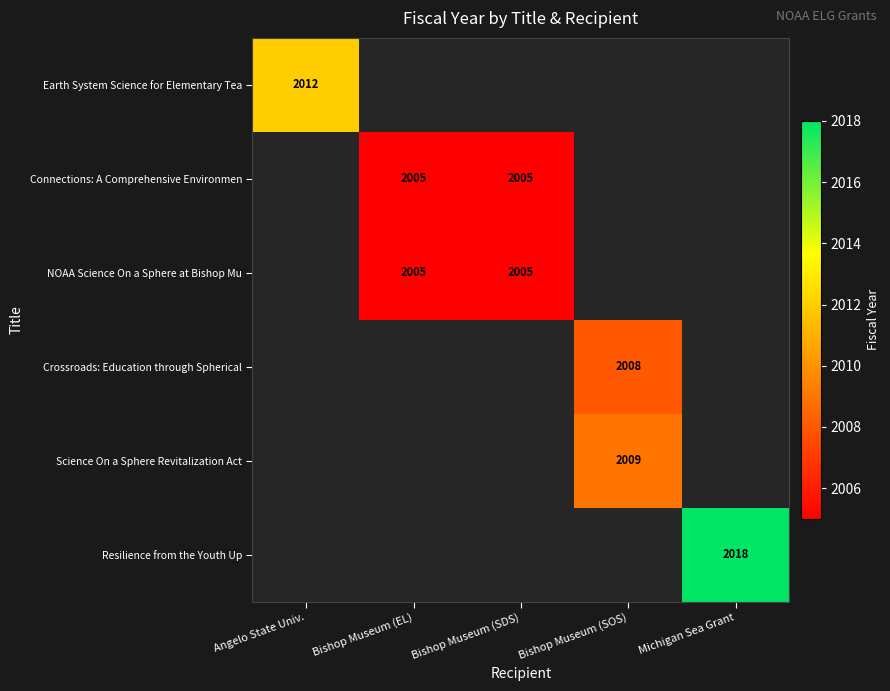

How many distinct data groups are displayed?

6